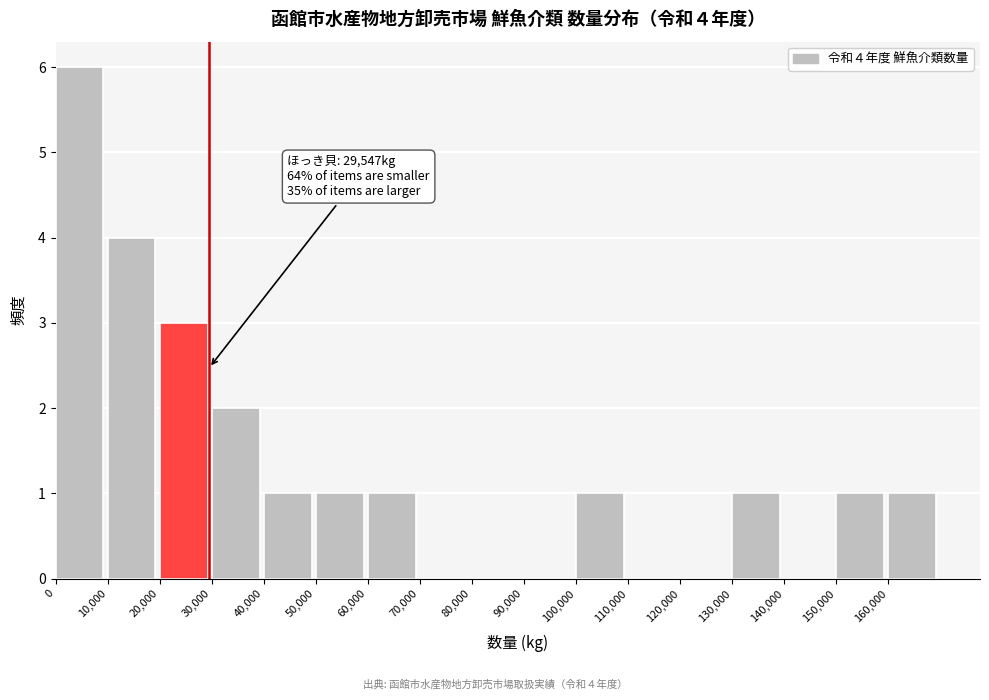

Which range on the x-axis has the tallest bar?

0 to 10000